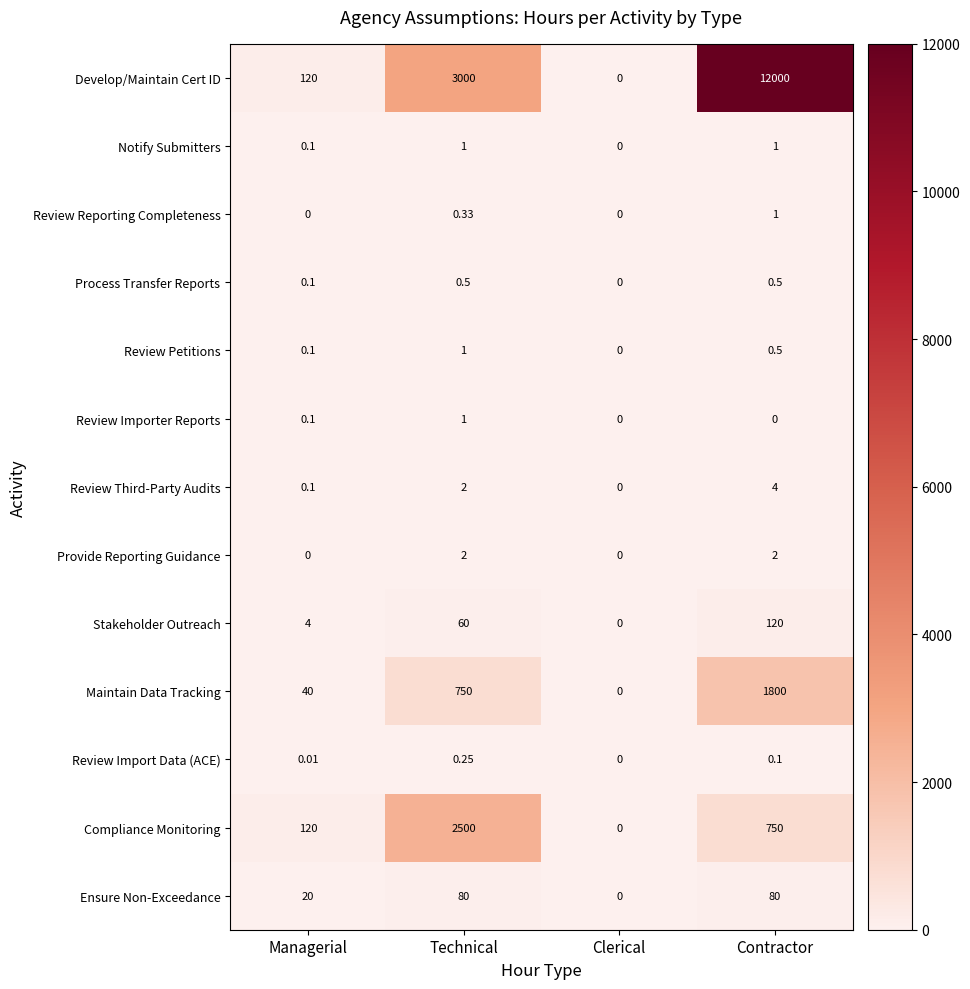

At which category does the chart reach its peak across all series?

Contractor